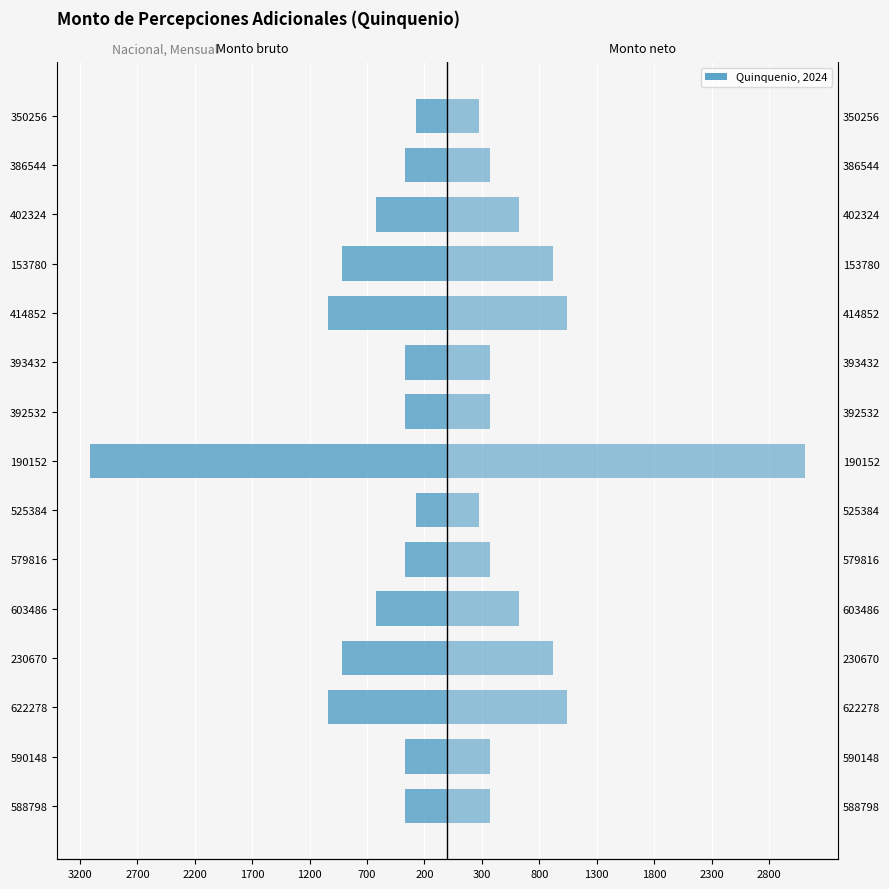

Reading right to left, what are all the values shown in this chart?

Monto bruto: -276.4	-368.6	-622.3	-921.5	-1037.2	-368.6	-368.6	-3111.6	-276.4	-368.6	-622.3	-921.5	-1037.2	-368.6	-368.6
Monto neto: 276.4	368.6	622.3	921.5	1037.2	368.6	368.6	3111.6	276.4	368.6	622.3	921.5	1037.2	368.6	368.6